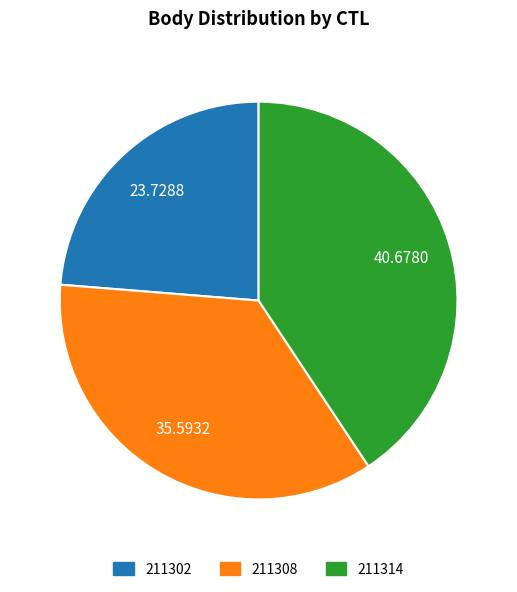

What is the smallest slice in the pie chart?

211302